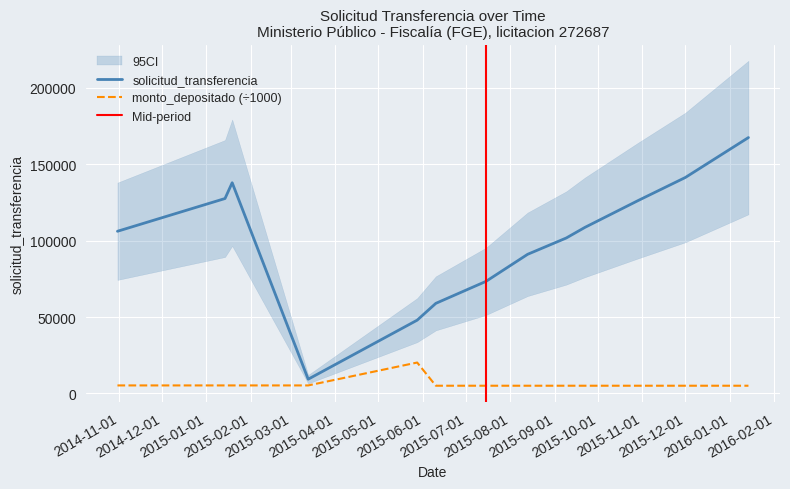

What is the maximum value for solicitud_transferencia?

167383.0